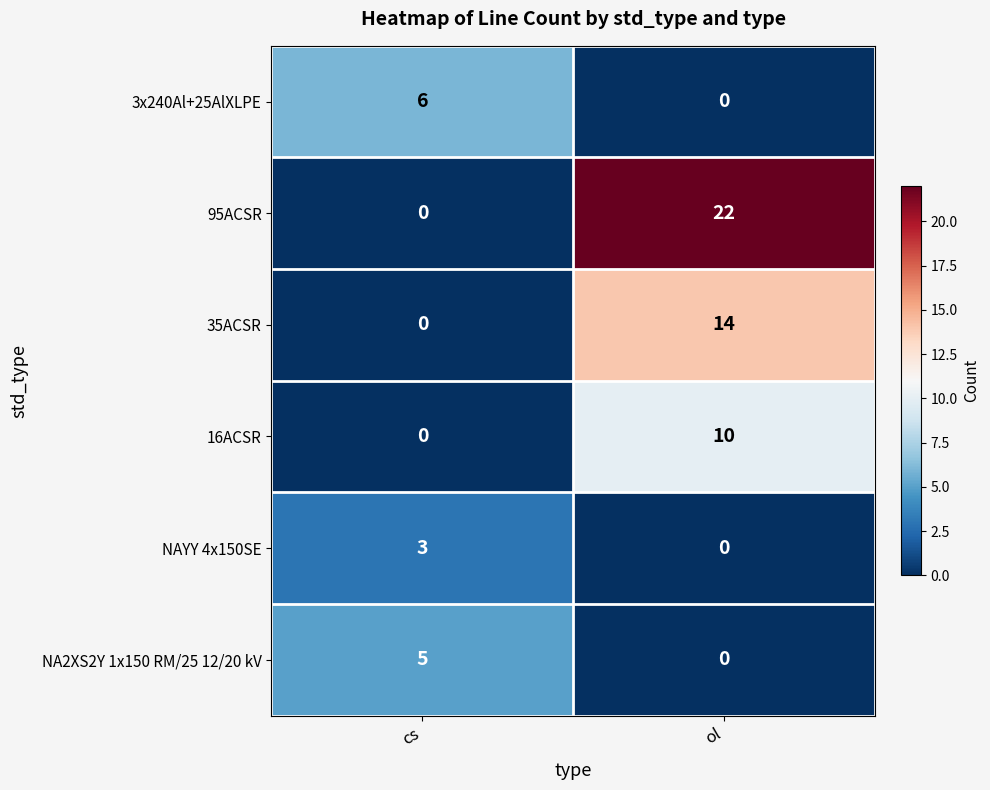

Rank the series by their maximum value, from lowest to highest.

NAYY 4x150SE, NA2XS2Y 1x150 RM/25 12/20 kV, 3x240Al+25AlXLPE, 16ACSR, 35ACSR, 95ACSR